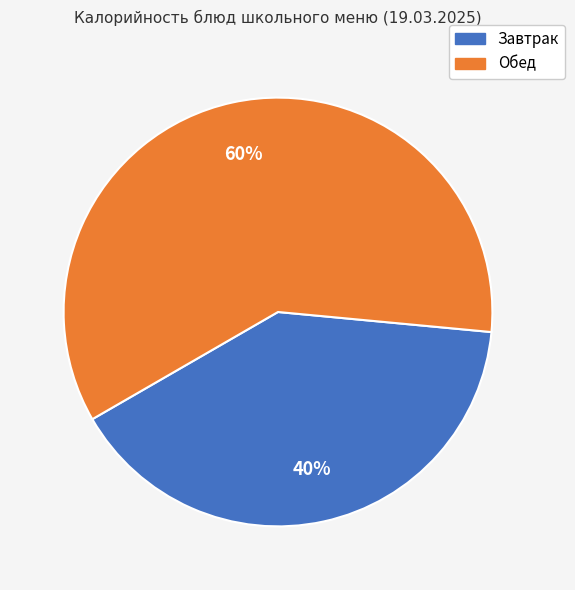

To the nearest percent, what is the difference between the largest and smallest slice percentages?

20%